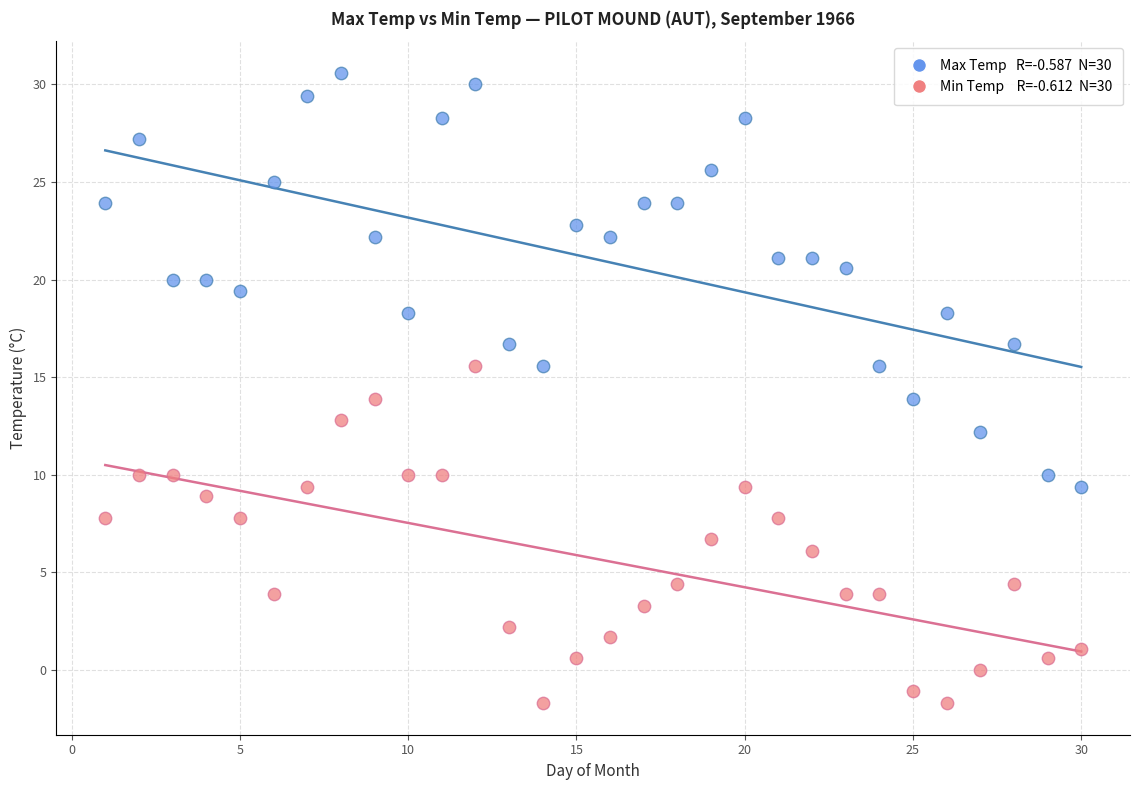

Across all data points, what is the range of Y values (max minus min)?

32.3